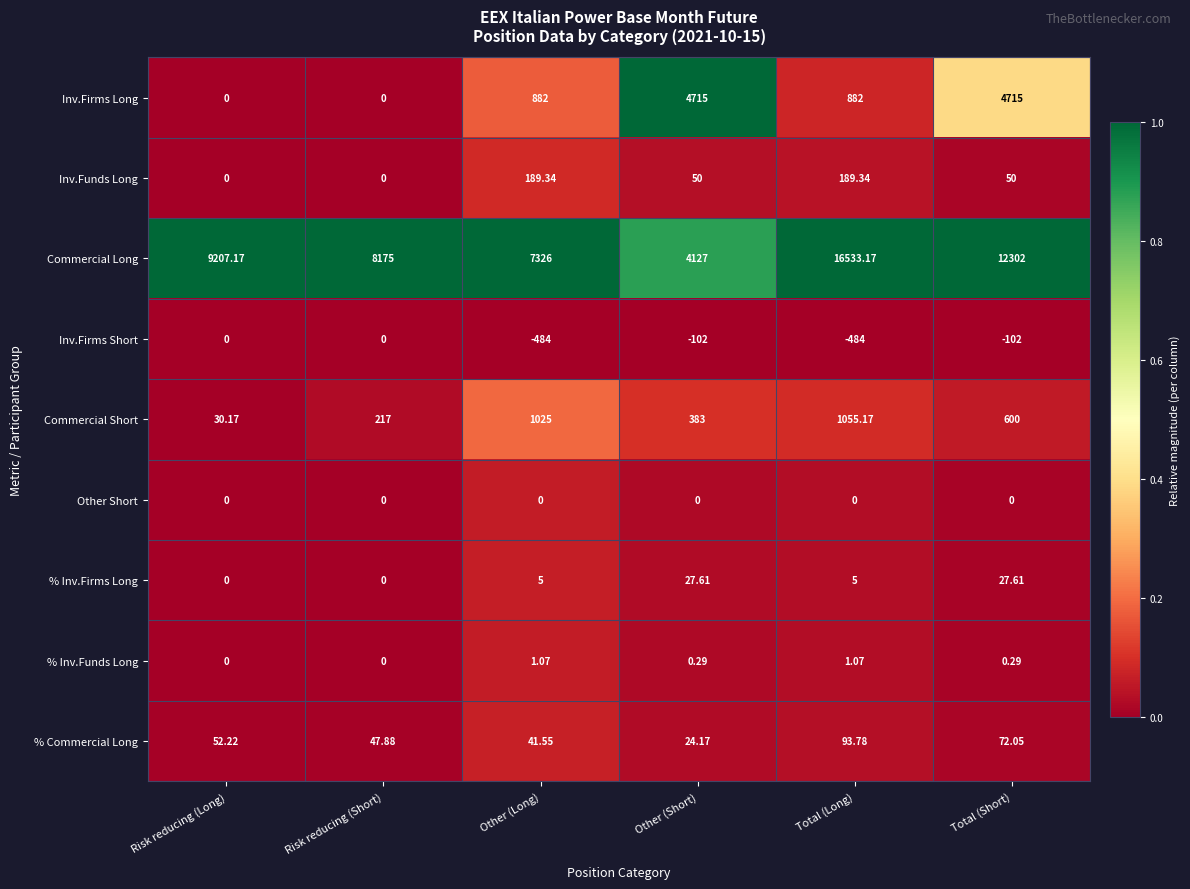

At which category is the sum across all series the highest?

Total (Long)